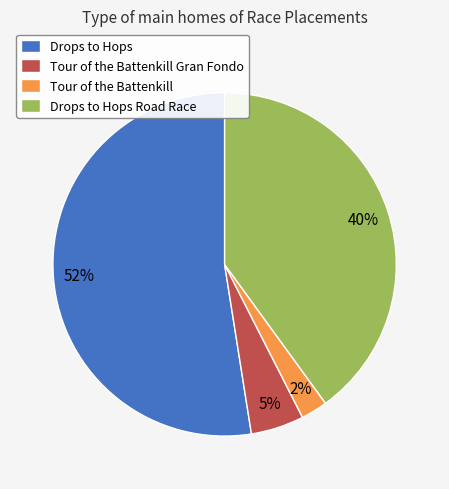

Does Drops to Hops represent more than half of the total?

Yes